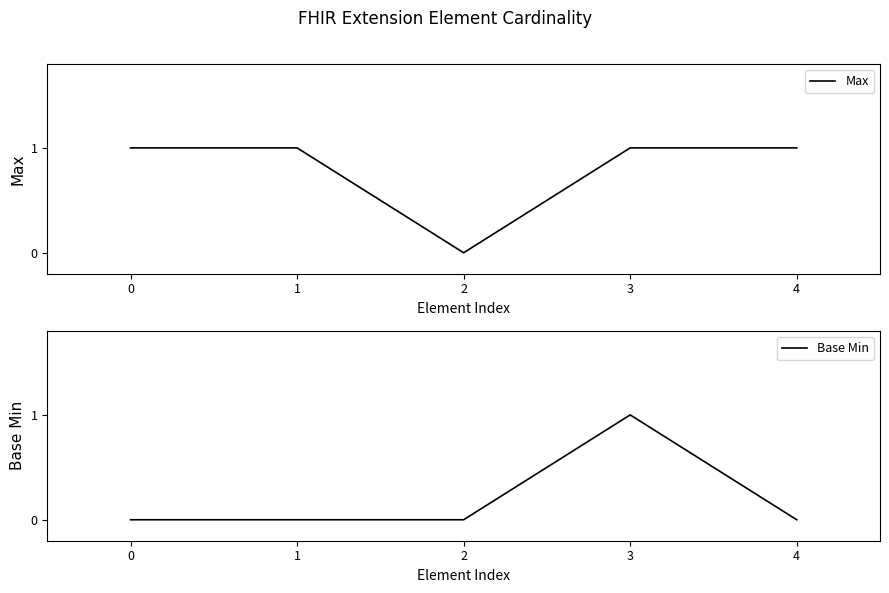

True or false: Base Min and Max cross at least once.

False